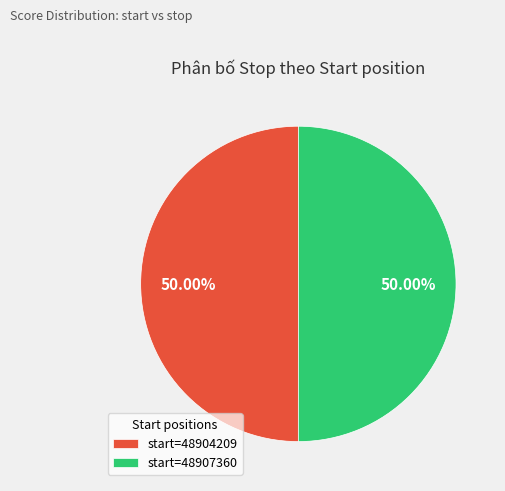

Is the sum of start=48904209 and start=48907360 greater than half?

Yes